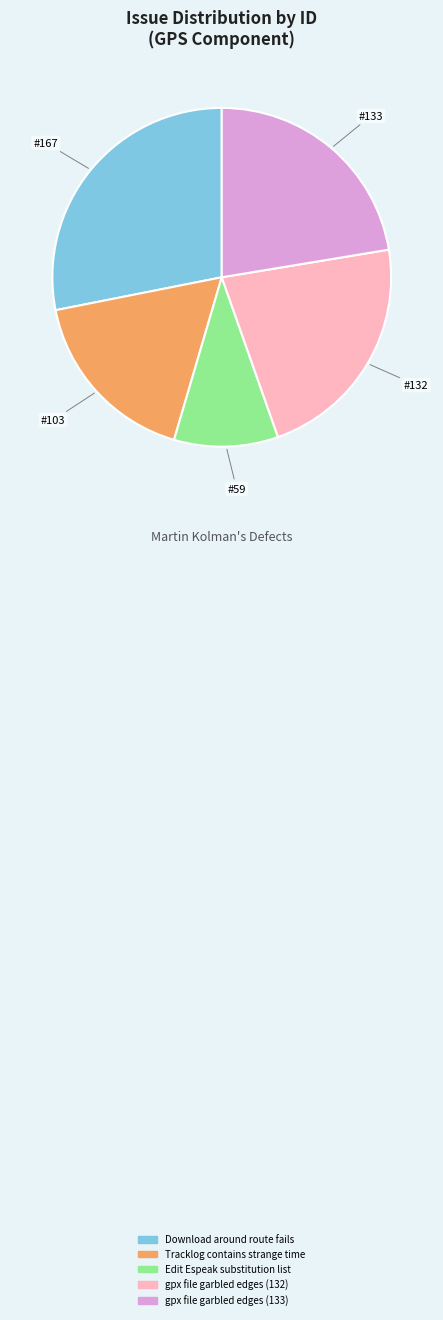

Combined, do Edit Espeak substitution list and Download around route fails account for over 50%?

No